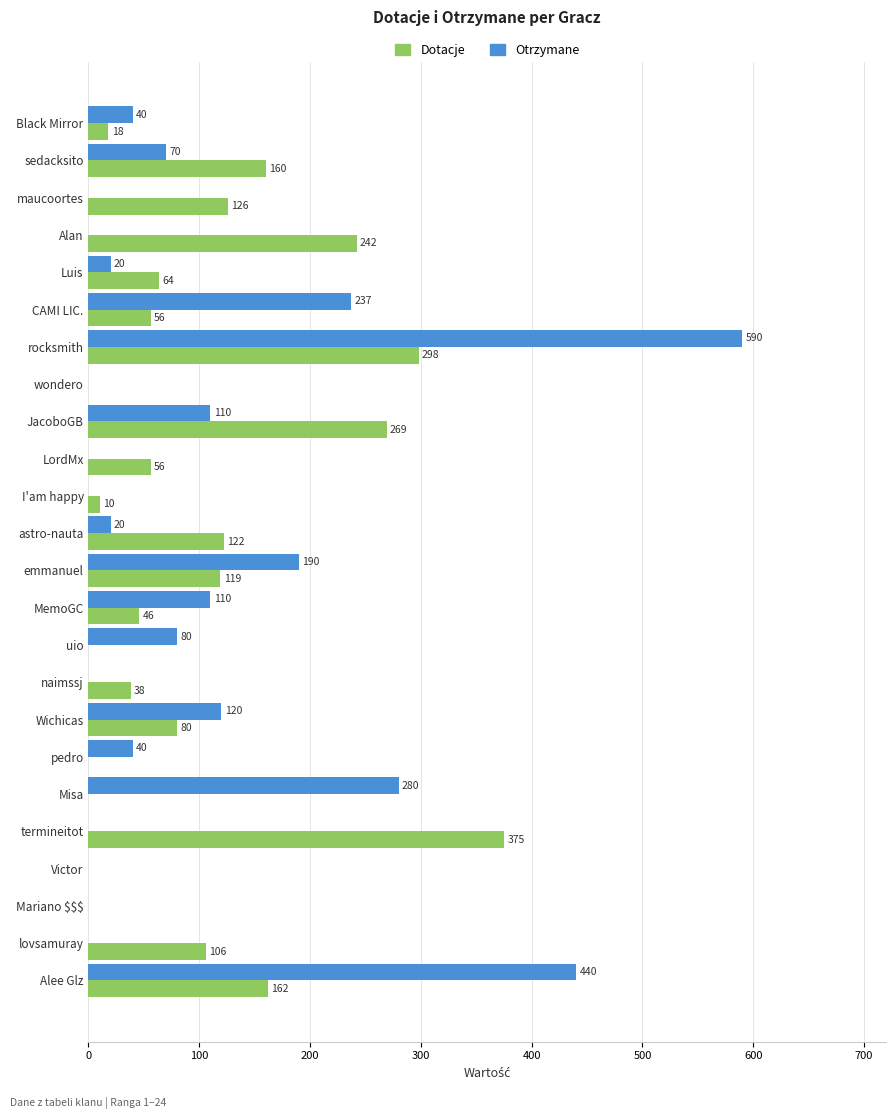

Which category has the highest value across all series?

rocksmith